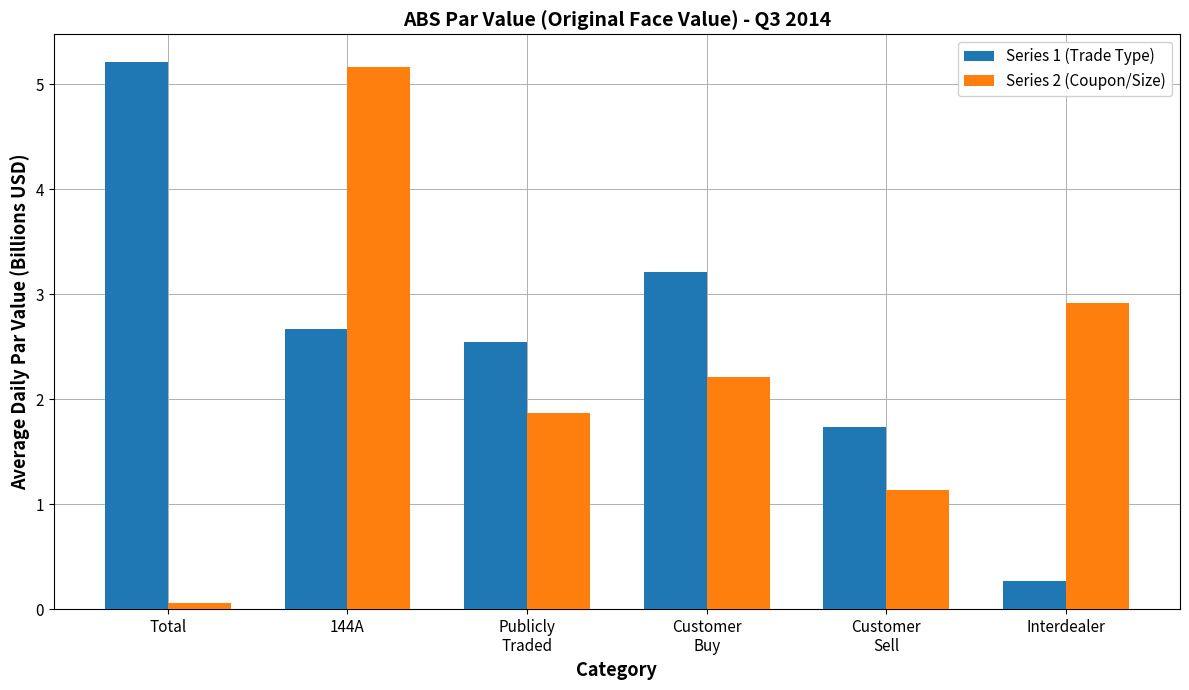

Are the bars grouped side by side (vs. stacked)?

Yes